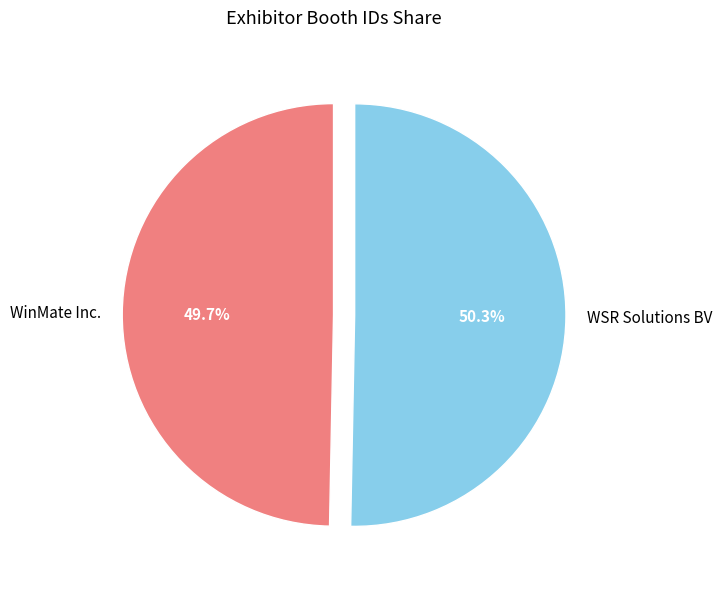

Combined, what portion of the pie is WSR Solutions BV and WinMate Inc.?

100.0%